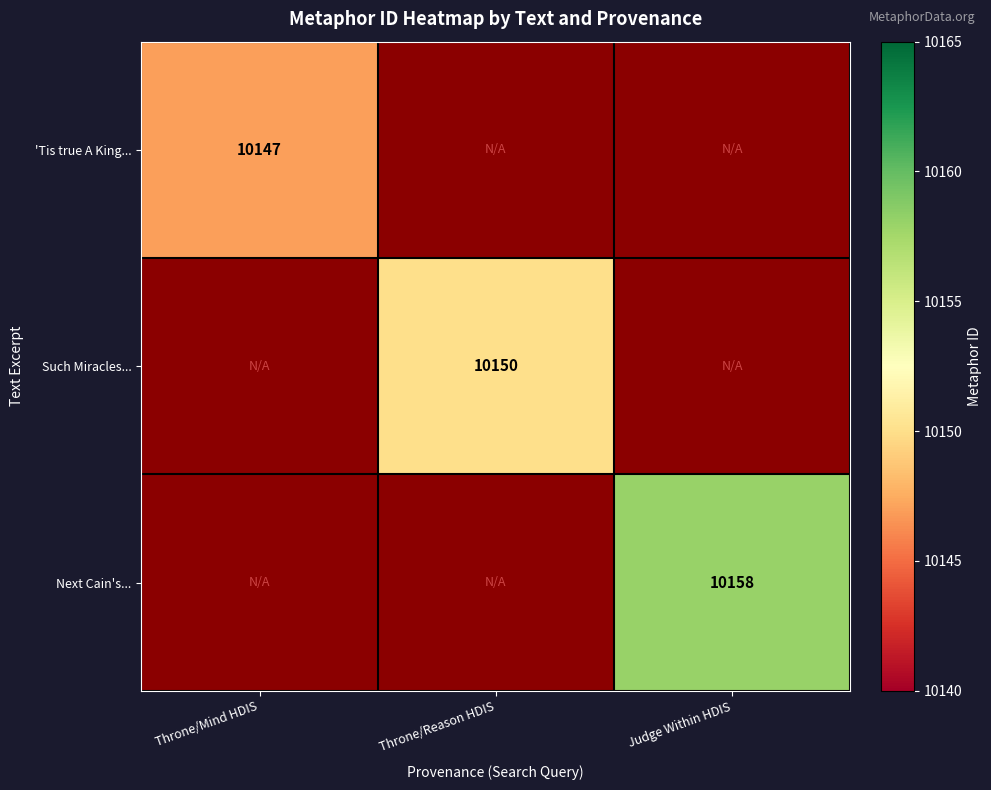

Is the value of Next Cain's... at Throne/Reason HDIS greater than the value of 'Tis true A King... at Judge Within HDIS?

No